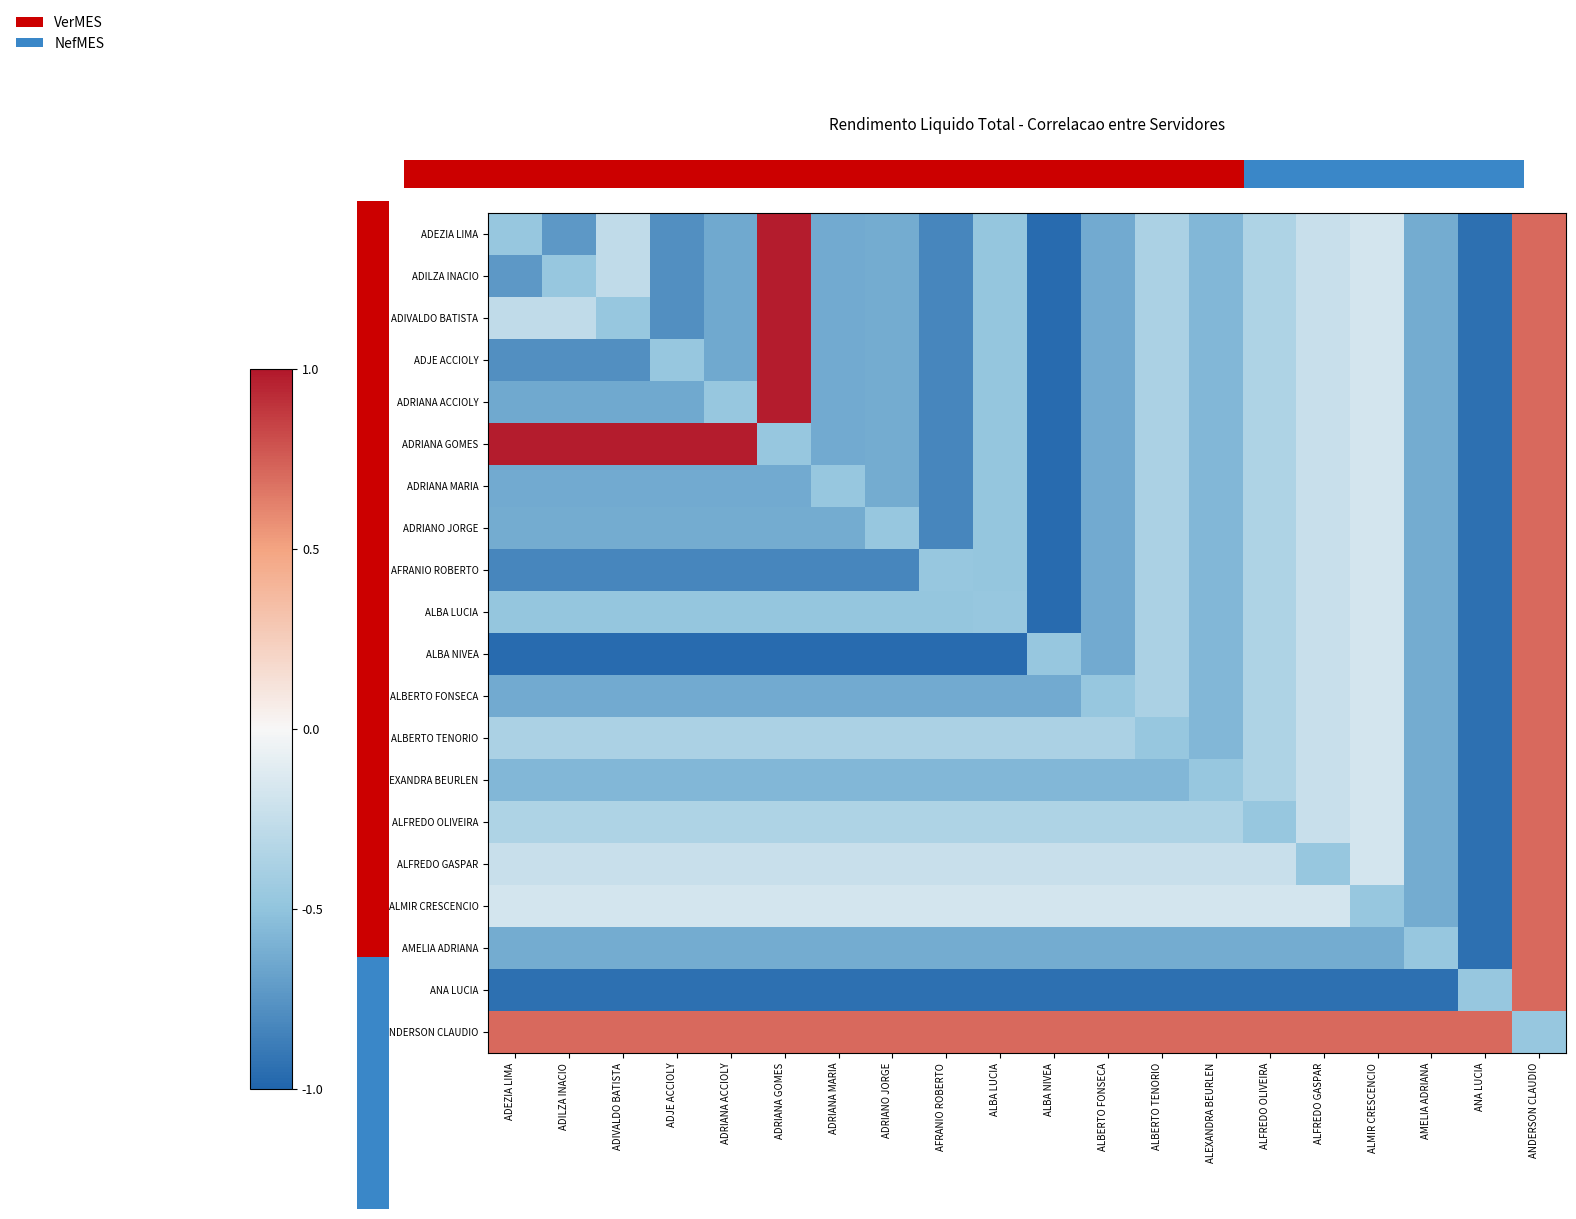

Reading right to left, list all the values displayed in this chart.

ADEZIA LIMA: ANDERSON CLAUDIO=0.7	ANA LUCIA=-0.9	AMELIA ADRIANA=-0.6	ALMIR CRESCENCIO=-0.2	ALFREDO GASPAR=-0.2	ALFREDO OLIVEIRA=-0.4	ALEXANDRA BEURLEN=-0.6	ALBERTO TENORIO=-0.4	ALBERTO FONSECA=-0.6	ALBA NIVEA=-1.0	ALBA LUCIA=-0.5	AFRANIO ROBERTO=-0.8	ADRIANO JORGE=-0.6	ADRIANA MARIA=-0.6	ADRIANA GOMES=1.0	ADRIANA ACCIOLY=-0.6	ADJE ACCIOLY=-0.8	ADIVALDO BATISTA=-0.3	ADILZA INACIO=-0.7	ADEZIA LIMA=-0.5
ADILZA INACIO: ANDERSON CLAUDIO=0.7	ANA LUCIA=-0.9	AMELIA ADRIANA=-0.6	ALMIR CRESCENCIO=-0.2	ALFREDO GASPAR=-0.2	ALFREDO OLIVEIRA=-0.4	ALEXANDRA BEURLEN=-0.6	ALBERTO TENORIO=-0.4	ALBERTO FONSECA=-0.6	ALBA NIVEA=-1.0	ALBA LUCIA=-0.5	AFRANIO ROBERTO=-0.8	ADRIANO JORGE=-0.6	ADRIANA MARIA=-0.6	ADRIANA GOMES=1.0	ADRIANA ACCIOLY=-0.6	ADJE ACCIOLY=-0.8	ADIVALDO BATISTA=-0.3	ADILZA INACIO=-0.5	ADEZIA LIMA=-0.7
ADIVALDO BATISTA: ANDERSON CLAUDIO=0.7	ANA LUCIA=-0.9	AMELIA ADRIANA=-0.6	ALMIR CRESCENCIO=-0.2	ALFREDO GASPAR=-0.2	ALFREDO OLIVEIRA=-0.4	ALEXANDRA BEURLEN=-0.6	ALBERTO TENORIO=-0.4	ALBERTO FONSECA=-0.6	ALBA NIVEA=-1.0	ALBA LUCIA=-0.5	AFRANIO ROBERTO=-0.8	ADRIANO JORGE=-0.6	ADRIANA MARIA=-0.6	ADRIANA GOMES=1.0	ADRIANA ACCIOLY=-0.6	ADJE ACCIOLY=-0.8	ADIVALDO BATISTA=-0.5	ADILZA INACIO=-0.3	ADEZIA LIMA=-0.3
ADJE ACCIOLY: ANDERSON CLAUDIO=0.7	ANA LUCIA=-0.9	AMELIA ADRIANA=-0.6	ALMIR CRESCENCIO=-0.2	ALFREDO GASPAR=-0.2	ALFREDO OLIVEIRA=-0.4	ALEXANDRA BEURLEN=-0.6	ALBERTO TENORIO=-0.4	ALBERTO FONSECA=-0.6	ALBA NIVEA=-1.0	ALBA LUCIA=-0.5	AFRANIO ROBERTO=-0.8	ADRIANO JORGE=-0.6	ADRIANA MARIA=-0.6	ADRIANA GOMES=1.0	ADRIANA ACCIOLY=-0.6	ADJE ACCIOLY=-0.5	ADIVALDO BATISTA=-0.8	ADILZA INACIO=-0.8	ADEZIA LIMA=-0.8
ADRIANA ACCIOLY: ANDERSON CLAUDIO=0.7	ANA LUCIA=-0.9	AMELIA ADRIANA=-0.6	ALMIR CRESCENCIO=-0.2	ALFREDO GASPAR=-0.2	ALFREDO OLIVEIRA=-0.4	ALEXANDRA BEURLEN=-0.6	ALBERTO TENORIO=-0.4	ALBERTO FONSECA=-0.6	ALBA NIVEA=-1.0	ALBA LUCIA=-0.5	AFRANIO ROBERTO=-0.8	ADRIANO JORGE=-0.6	ADRIANA MARIA=-0.6	ADRIANA GOMES=1.0	ADRIANA ACCIOLY=-0.5	ADJE ACCIOLY=-0.6	ADIVALDO BATISTA=-0.6	ADILZA INACIO=-0.6	ADEZIA LIMA=-0.6
ADRIANA GOMES: ANDERSON CLAUDIO=0.7	ANA LUCIA=-0.9	AMELIA ADRIANA=-0.6	ALMIR CRESCENCIO=-0.2	ALFREDO GASPAR=-0.2	ALFREDO OLIVEIRA=-0.4	ALEXANDRA BEURLEN=-0.6	ALBERTO TENORIO=-0.4	ALBERTO FONSECA=-0.6	ALBA NIVEA=-1.0	ALBA LUCIA=-0.5	AFRANIO ROBERTO=-0.8	ADRIANO JORGE=-0.6	ADRIANA MARIA=-0.6	ADRIANA GOMES=-0.5	ADRIANA ACCIOLY=1.0	ADJE ACCIOLY=1.0	ADIVALDO BATISTA=1.0	ADILZA INACIO=1.0	ADEZIA LIMA=1.0
ADRIANA MARIA: ANDERSON CLAUDIO=0.7	ANA LUCIA=-0.9	AMELIA ADRIANA=-0.6	ALMIR CRESCENCIO=-0.2	ALFREDO GASPAR=-0.2	ALFREDO OLIVEIRA=-0.4	ALEXANDRA BEURLEN=-0.6	ALBERTO TENORIO=-0.4	ALBERTO FONSECA=-0.6	ALBA NIVEA=-1.0	ALBA LUCIA=-0.5	AFRANIO ROBERTO=-0.8	ADRIANO JORGE=-0.6	ADRIANA MARIA=-0.5	ADRIANA GOMES=-0.6	ADRIANA ACCIOLY=-0.6	ADJE ACCIOLY=-0.6	ADIVALDO BATISTA=-0.6	ADILZA INACIO=-0.6	ADEZIA LIMA=-0.6
ADRIANO JORGE: ANDERSON CLAUDIO=0.7	ANA LUCIA=-0.9	AMELIA ADRIANA=-0.6	ALMIR CRESCENCIO=-0.2	ALFREDO GASPAR=-0.2	ALFREDO OLIVEIRA=-0.4	ALEXANDRA BEURLEN=-0.6	ALBERTO TENORIO=-0.4	ALBERTO FONSECA=-0.6	ALBA NIVEA=-1.0	ALBA LUCIA=-0.5	AFRANIO ROBERTO=-0.8	ADRIANO JORGE=-0.5	ADRIANA MARIA=-0.6	ADRIANA GOMES=-0.6	ADRIANA ACCIOLY=-0.6	ADJE ACCIOLY=-0.6	ADIVALDO BATISTA=-0.6	ADILZA INACIO=-0.6	ADEZIA LIMA=-0.6
AFRANIO ROBERTO: ANDERSON CLAUDIO=0.7	ANA LUCIA=-0.9	AMELIA ADRIANA=-0.6	ALMIR CRESCENCIO=-0.2	ALFREDO GASPAR=-0.2	ALFREDO OLIVEIRA=-0.4	ALEXANDRA BEURLEN=-0.6	ALBERTO TENORIO=-0.4	ALBERTO FONSECA=-0.6	ALBA NIVEA=-1.0	ALBA LUCIA=-0.5	AFRANIO ROBERTO=-0.5	ADRIANO JORGE=-0.8	ADRIANA MARIA=-0.8	ADRIANA GOMES=-0.8	ADRIANA ACCIOLY=-0.8	ADJE ACCIOLY=-0.8	ADIVALDO BATISTA=-0.8	ADILZA INACIO=-0.8	ADEZIA LIMA=-0.8
ALBA LUCIA: ANDERSON CLAUDIO=0.7	ANA LUCIA=-0.9	AMELIA ADRIANA=-0.6	ALMIR CRESCENCIO=-0.2	ALFREDO GASPAR=-0.2	ALFREDO OLIVEIRA=-0.4	ALEXANDRA BEURLEN=-0.6	ALBERTO TENORIO=-0.4	ALBERTO FONSECA=-0.6	ALBA NIVEA=-1.0	ALBA LUCIA=-0.5	AFRANIO ROBERTO=-0.5	ADRIANO JORGE=-0.5	ADRIANA MARIA=-0.5	ADRIANA GOMES=-0.5	ADRIANA ACCIOLY=-0.5	ADJE ACCIOLY=-0.5	ADIVALDO BATISTA=-0.5	ADILZA INACIO=-0.5	ADEZIA LIMA=-0.5
ALBA NIVEA: ANDERSON CLAUDIO=0.7	ANA LUCIA=-0.9	AMELIA ADRIANA=-0.6	ALMIR CRESCENCIO=-0.2	ALFREDO GASPAR=-0.2	ALFREDO OLIVEIRA=-0.4	ALEXANDRA BEURLEN=-0.6	ALBERTO TENORIO=-0.4	ALBERTO FONSECA=-0.6	ALBA NIVEA=-0.5	ALBA LUCIA=-1.0	AFRANIO ROBERTO=-1.0	ADRIANO JORGE=-1.0	ADRIANA MARIA=-1.0	ADRIANA GOMES=-1.0	ADRIANA ACCIOLY=-1.0	ADJE ACCIOLY=-1.0	ADIVALDO BATISTA=-1.0	ADILZA INACIO=-1.0	ADEZIA LIMA=-1.0
ALBERTO FONSECA: ANDERSON CLAUDIO=0.7	ANA LUCIA=-0.9	AMELIA ADRIANA=-0.6	ALMIR CRESCENCIO=-0.2	ALFREDO GASPAR=-0.2	ALFREDO OLIVEIRA=-0.4	ALEXANDRA BEURLEN=-0.6	ALBERTO TENORIO=-0.4	ALBERTO FONSECA=-0.5	ALBA NIVEA=-0.6	ALBA LUCIA=-0.6	AFRANIO ROBERTO=-0.6	ADRIANO JORGE=-0.6	ADRIANA MARIA=-0.6	ADRIANA GOMES=-0.6	ADRIANA ACCIOLY=-0.6	ADJE ACCIOLY=-0.6	ADIVALDO BATISTA=-0.6	ADILZA INACIO=-0.6	ADEZIA LIMA=-0.6
ALBERTO TENORIO: ANDERSON CLAUDIO=0.7	ANA LUCIA=-0.9	AMELIA ADRIANA=-0.6	ALMIR CRESCENCIO=-0.2	ALFREDO GASPAR=-0.2	ALFREDO OLIVEIRA=-0.4	ALEXANDRA BEURLEN=-0.6	ALBERTO TENORIO=-0.5	ALBERTO FONSECA=-0.4	ALBA NIVEA=-0.4	ALBA LUCIA=-0.4	AFRANIO ROBERTO=-0.4	ADRIANO JORGE=-0.4	ADRIANA MARIA=-0.4	ADRIANA GOMES=-0.4	ADRIANA ACCIOLY=-0.4	ADJE ACCIOLY=-0.4	ADIVALDO BATISTA=-0.4	ADILZA INACIO=-0.4	ADEZIA LIMA=-0.4
ALEXANDRA BEURLEN: ANDERSON CLAUDIO=0.7	ANA LUCIA=-0.9	AMELIA ADRIANA=-0.6	ALMIR CRESCENCIO=-0.2	ALFREDO GASPAR=-0.2	ALFREDO OLIVEIRA=-0.4	ALEXANDRA BEURLEN=-0.5	ALBERTO TENORIO=-0.6	ALBERTO FONSECA=-0.6	ALBA NIVEA=-0.6	ALBA LUCIA=-0.6	AFRANIO ROBERTO=-0.6	ADRIANO JORGE=-0.6	ADRIANA MARIA=-0.6	ADRIANA GOMES=-0.6	ADRIANA ACCIOLY=-0.6	ADJE ACCIOLY=-0.6	ADIVALDO BATISTA=-0.6	ADILZA INACIO=-0.6	ADEZIA LIMA=-0.6
ALFREDO OLIVEIRA: ANDERSON CLAUDIO=0.7	ANA LUCIA=-0.9	AMELIA ADRIANA=-0.6	ALMIR CRESCENCIO=-0.2	ALFREDO GASPAR=-0.2	ALFREDO OLIVEIRA=-0.5	ALEXANDRA BEURLEN=-0.4	ALBERTO TENORIO=-0.4	ALBERTO FONSECA=-0.4	ALBA NIVEA=-0.4	ALBA LUCIA=-0.4	AFRANIO ROBERTO=-0.4	ADRIANO JORGE=-0.4	ADRIANA MARIA=-0.4	ADRIANA GOMES=-0.4	ADRIANA ACCIOLY=-0.4	ADJE ACCIOLY=-0.4	ADIVALDO BATISTA=-0.4	ADILZA INACIO=-0.4	ADEZIA LIMA=-0.4
ALFREDO GASPAR: ANDERSON CLAUDIO=0.7	ANA LUCIA=-0.9	AMELIA ADRIANA=-0.6	ALMIR CRESCENCIO=-0.2	ALFREDO GASPAR=-0.5	ALFREDO OLIVEIRA=-0.2	ALEXANDRA BEURLEN=-0.2	ALBERTO TENORIO=-0.2	ALBERTO FONSECA=-0.2	ALBA NIVEA=-0.2	ALBA LUCIA=-0.2	AFRANIO ROBERTO=-0.2	ADRIANO JORGE=-0.2	ADRIANA MARIA=-0.2	ADRIANA GOMES=-0.2	ADRIANA ACCIOLY=-0.2	ADJE ACCIOLY=-0.2	ADIVALDO BATISTA=-0.2	ADILZA INACIO=-0.2	ADEZIA LIMA=-0.2
ALMIR CRESCENCIO: ANDERSON CLAUDIO=0.7	ANA LUCIA=-0.9	AMELIA ADRIANA=-0.6	ALMIR CRESCENCIO=-0.5	ALFREDO GASPAR=-0.2	ALFREDO OLIVEIRA=-0.2	ALEXANDRA BEURLEN=-0.2	ALBERTO TENORIO=-0.2	ALBERTO FONSECA=-0.2	ALBA NIVEA=-0.2	ALBA LUCIA=-0.2	AFRANIO ROBERTO=-0.2	ADRIANO JORGE=-0.2	ADRIANA MARIA=-0.2	ADRIANA GOMES=-0.2	ADRIANA ACCIOLY=-0.2	ADJE ACCIOLY=-0.2	ADIVALDO BATISTA=-0.2	ADILZA INACIO=-0.2	ADEZIA LIMA=-0.2
AMELIA ADRIANA: ANDERSON CLAUDIO=0.7	ANA LUCIA=-0.9	AMELIA ADRIANA=-0.5	ALMIR CRESCENCIO=-0.6	ALFREDO GASPAR=-0.6	ALFREDO OLIVEIRA=-0.6	ALEXANDRA BEURLEN=-0.6	ALBERTO TENORIO=-0.6	ALBERTO FONSECA=-0.6	ALBA NIVEA=-0.6	ALBA LUCIA=-0.6	AFRANIO ROBERTO=-0.6	ADRIANO JORGE=-0.6	ADRIANA MARIA=-0.6	ADRIANA GOMES=-0.6	ADRIANA ACCIOLY=-0.6	ADJE ACCIOLY=-0.6	ADIVALDO BATISTA=-0.6	ADILZA INACIO=-0.6	ADEZIA LIMA=-0.6
ANA LUCIA: ANDERSON CLAUDIO=0.7	ANA LUCIA=-0.5	AMELIA ADRIANA=-0.9	ALMIR CRESCENCIO=-0.9	ALFREDO GASPAR=-0.9	ALFREDO OLIVEIRA=-0.9	ALEXANDRA BEURLEN=-0.9	ALBERTO TENORIO=-0.9	ALBERTO FONSECA=-0.9	ALBA NIVEA=-0.9	ALBA LUCIA=-0.9	AFRANIO ROBERTO=-0.9	ADRIANO JORGE=-0.9	ADRIANA MARIA=-0.9	ADRIANA GOMES=-0.9	ADRIANA ACCIOLY=-0.9	ADJE ACCIOLY=-0.9	ADIVALDO BATISTA=-0.9	ADILZA INACIO=-0.9	ADEZIA LIMA=-0.9
ANDERSON CLAUDIO: ANDERSON CLAUDIO=-0.5	ANA LUCIA=0.7	AMELIA ADRIANA=0.7	ALMIR CRESCENCIO=0.7	ALFREDO GASPAR=0.7	ALFREDO OLIVEIRA=0.7	ALEXANDRA BEURLEN=0.7	ALBERTO TENORIO=0.7	ALBERTO FONSECA=0.7	ALBA NIVEA=0.7	ALBA LUCIA=0.7	AFRANIO ROBERTO=0.7	ADRIANO JORGE=0.7	ADRIANA MARIA=0.7	ADRIANA GOMES=0.7	ADRIANA ACCIOLY=0.7	ADJE ACCIOLY=0.7	ADIVALDO BATISTA=0.7	ADILZA INACIO=0.7	ADEZIA LIMA=0.7